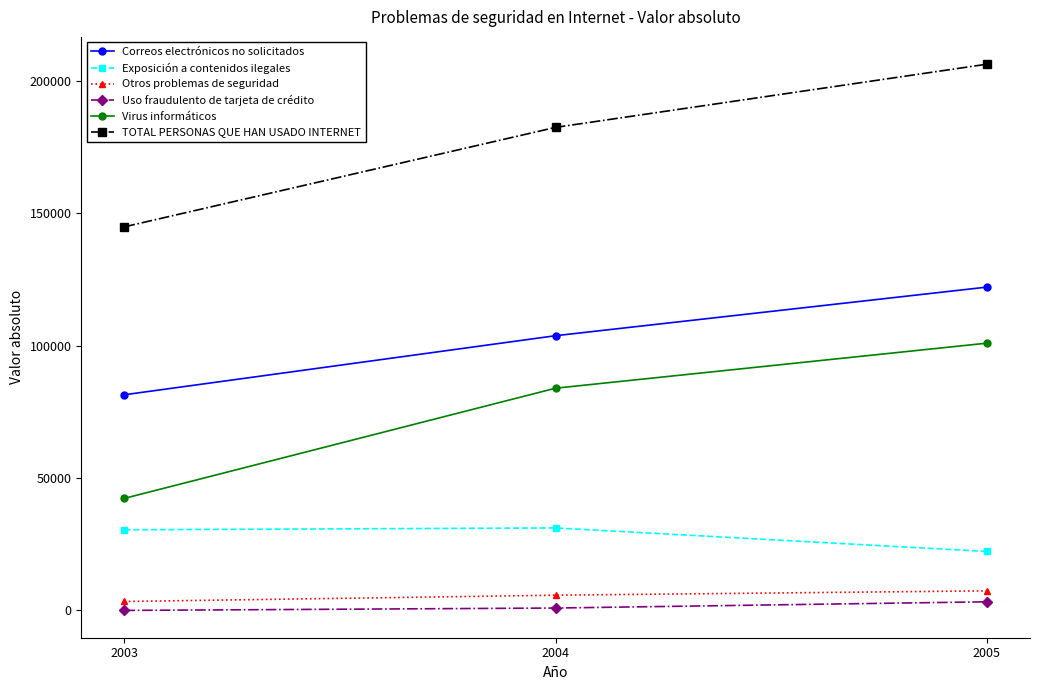

The value of TOTAL PERSONAS QUE HAN USADO INTERNET at 2003 is 144816. True or false?

True